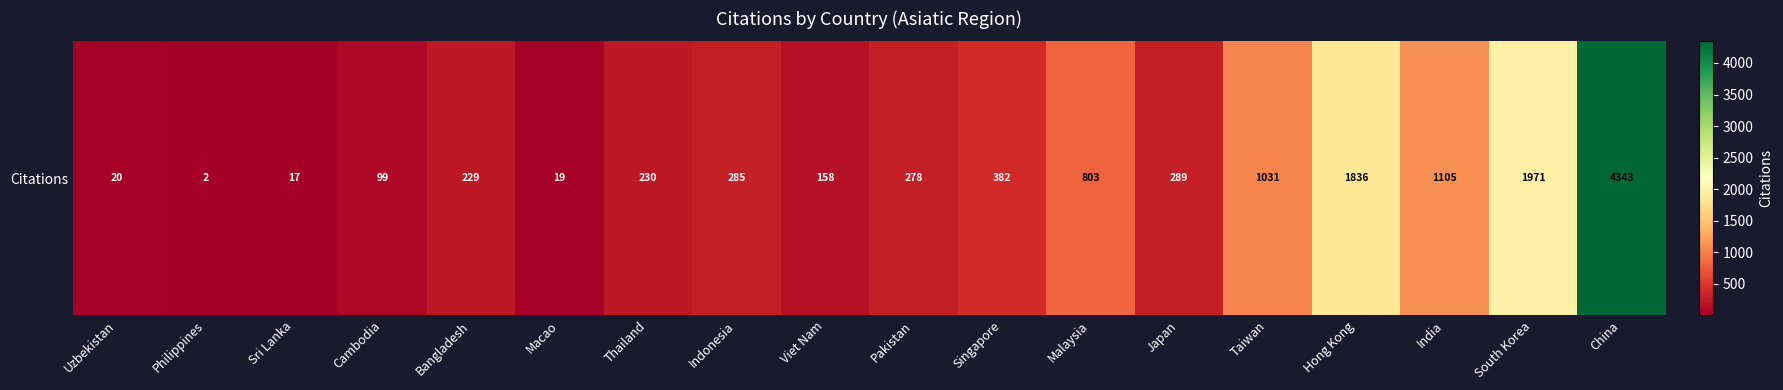

Rank the categories by value from lowest to highest.

Philippines, Sri Lanka, Macao, Uzbekistan, Cambodia, Viet Nam, Bangladesh, Thailand, Pakistan, Indonesia, Japan, Singapore, Malaysia, Taiwan, India, Hong Kong, South Korea, China